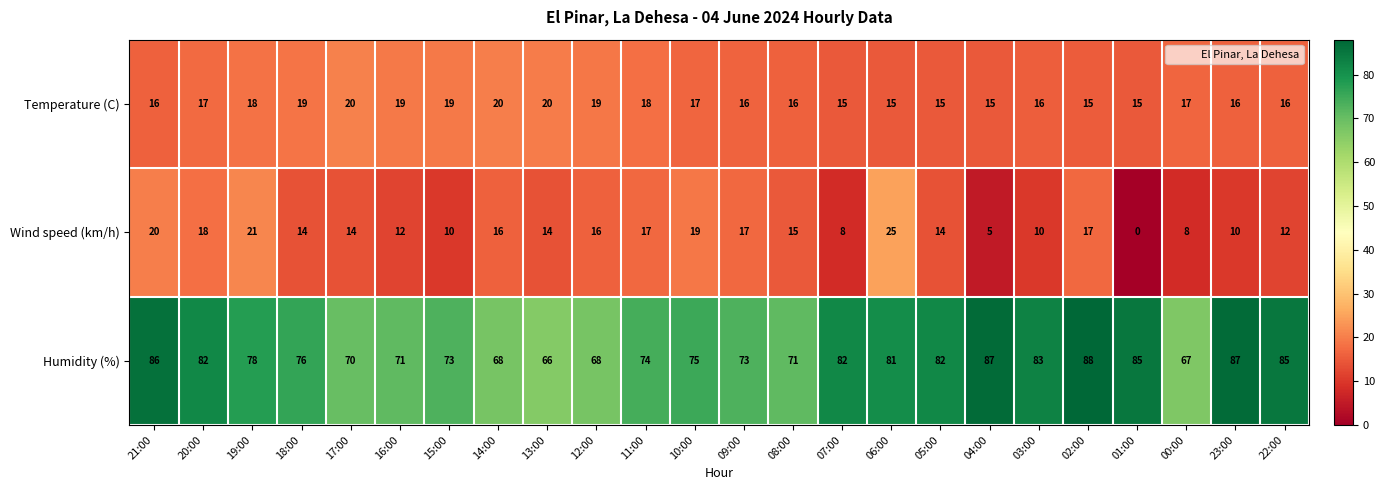

At which label does Humidity (%) first exceed 78?

21:00